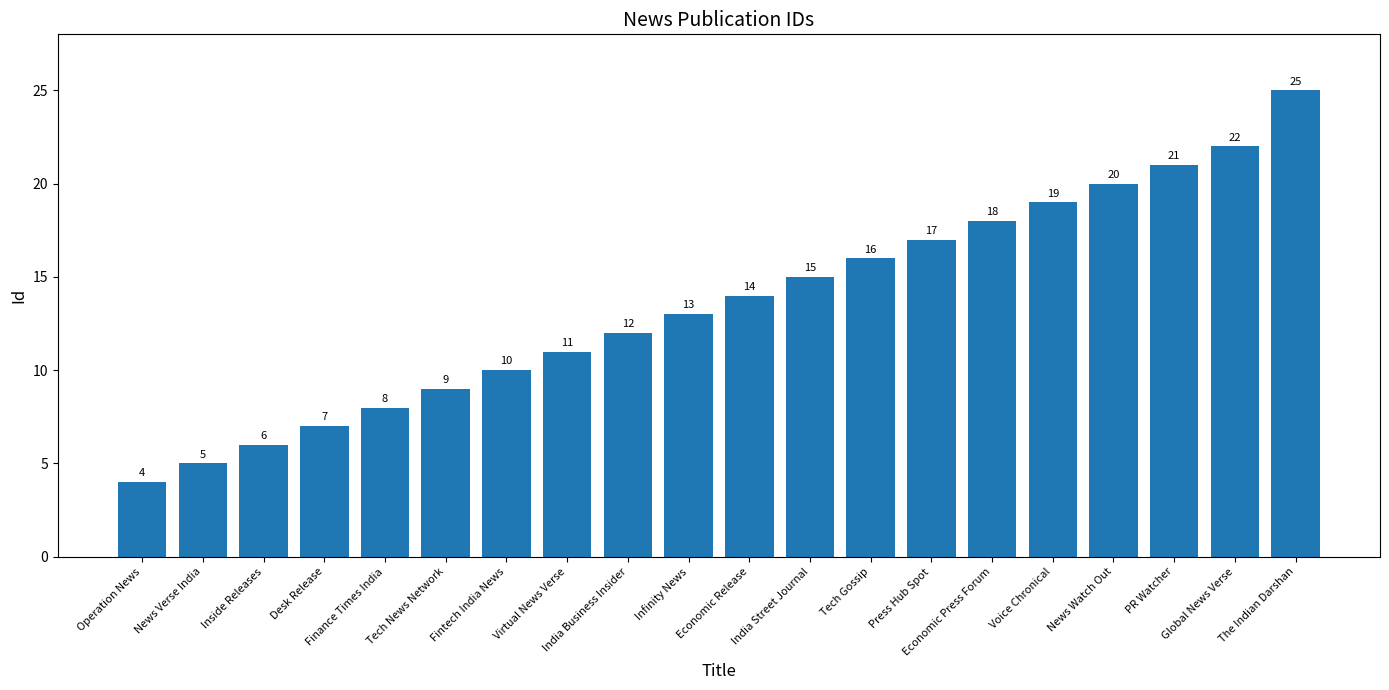

Is it true that the value at Press Hub Spot is 8?

False